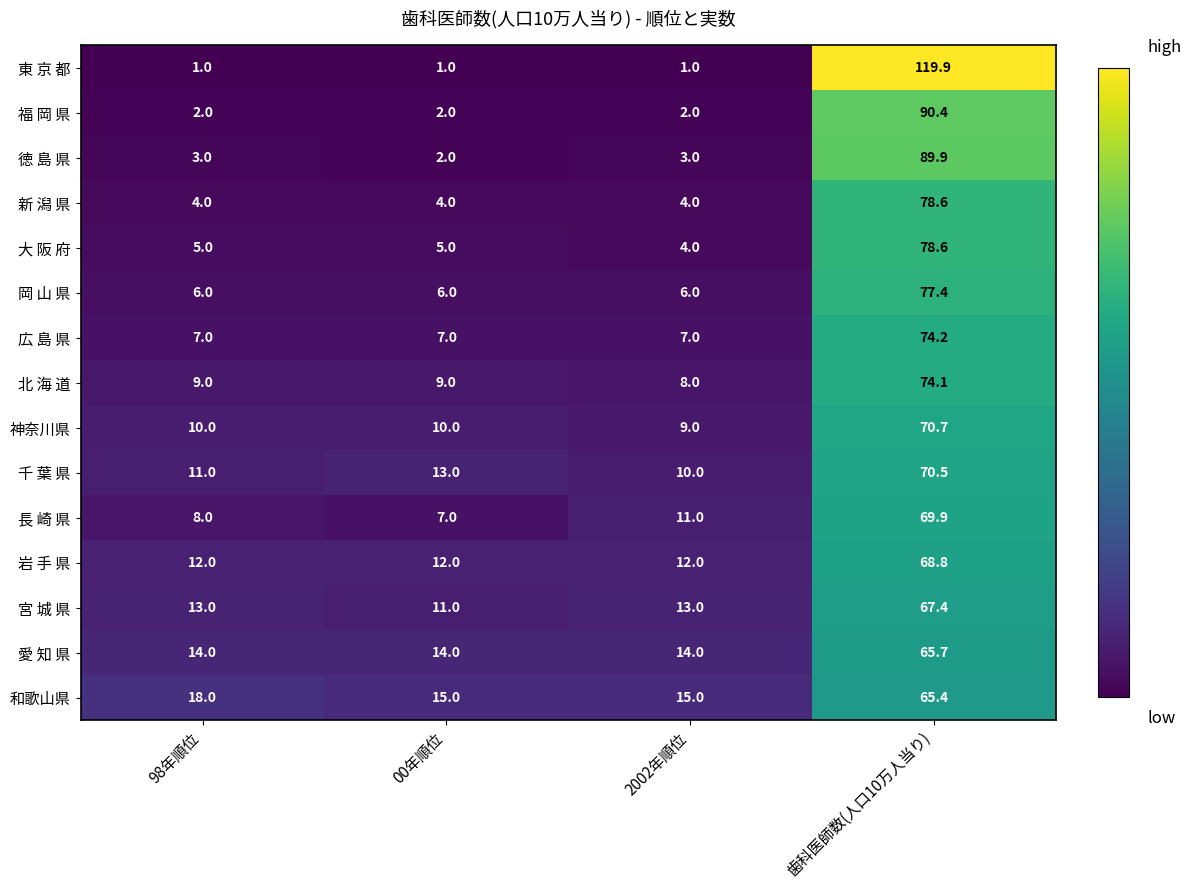

At which category is the sum across all series the highest?

歯科医師数(人口10万人当り)